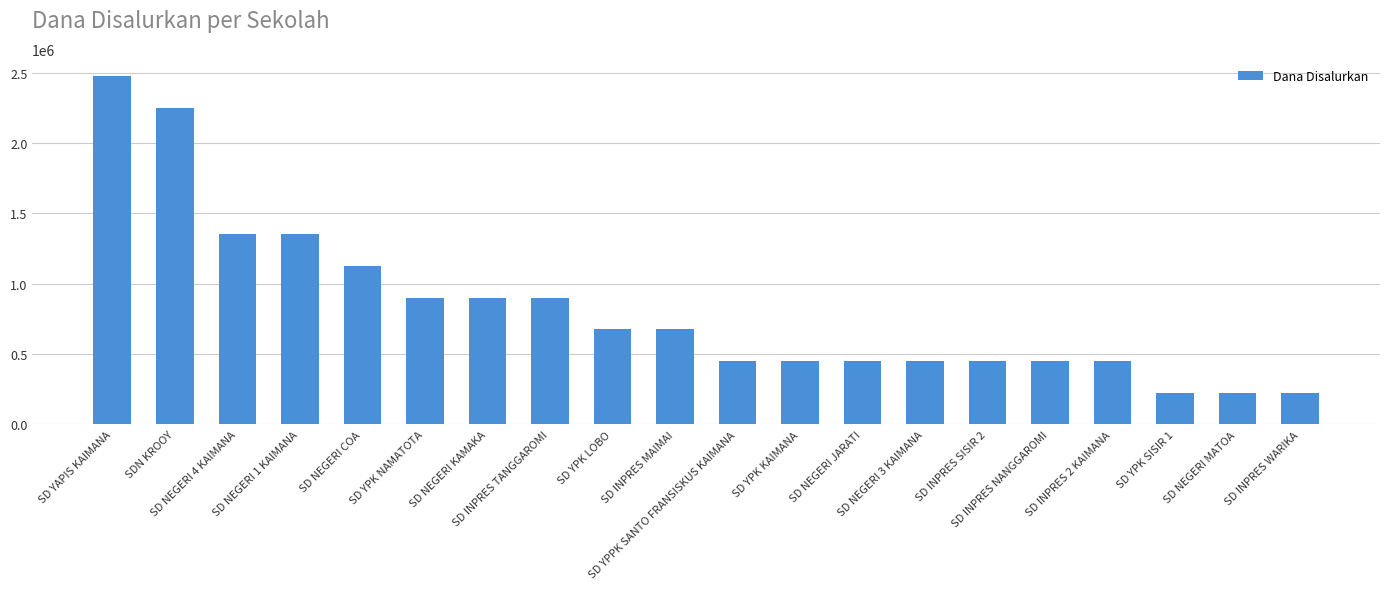

What is the minimum value shown in the chart?

225000